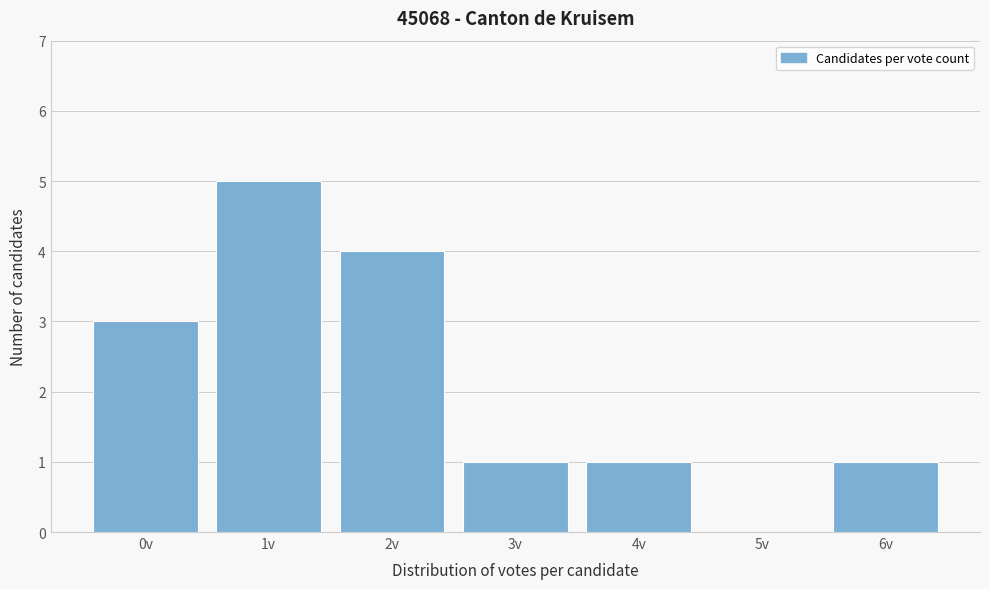

Reading left to right, what are all the values shown in this chart?

0v=3	1v=5	2v=4	3v=1	4v=1	5v=0	6v=1